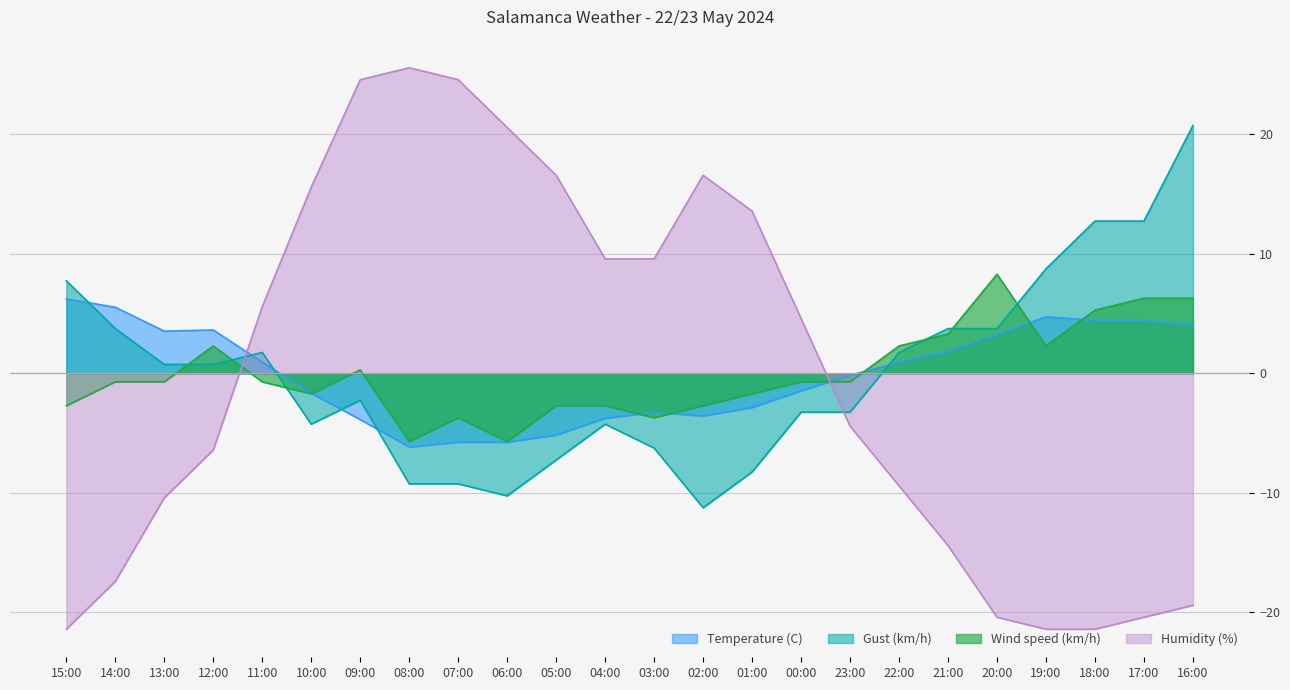

The value of Wind speed (km/h) at 18:00 is 8.3. True or false?

False